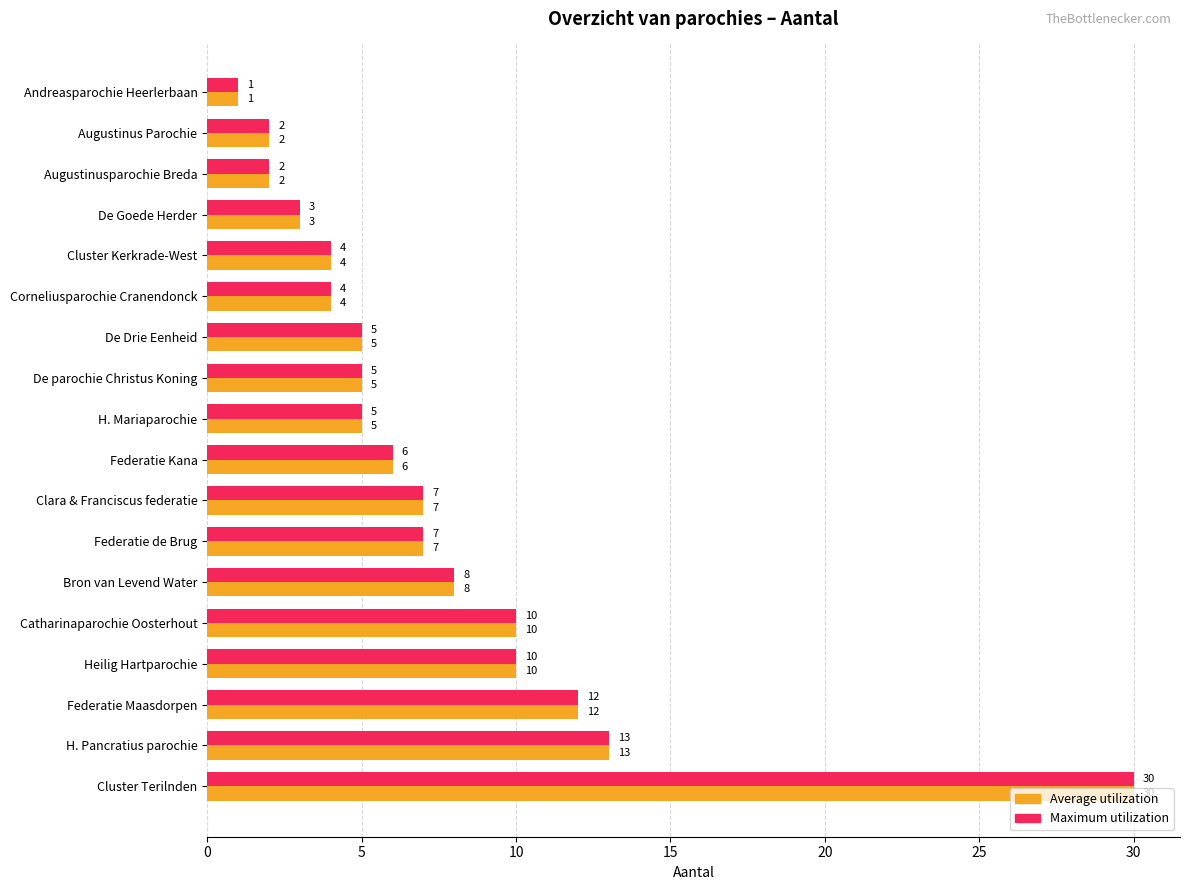

What is the average value of the Average utilization series?

7